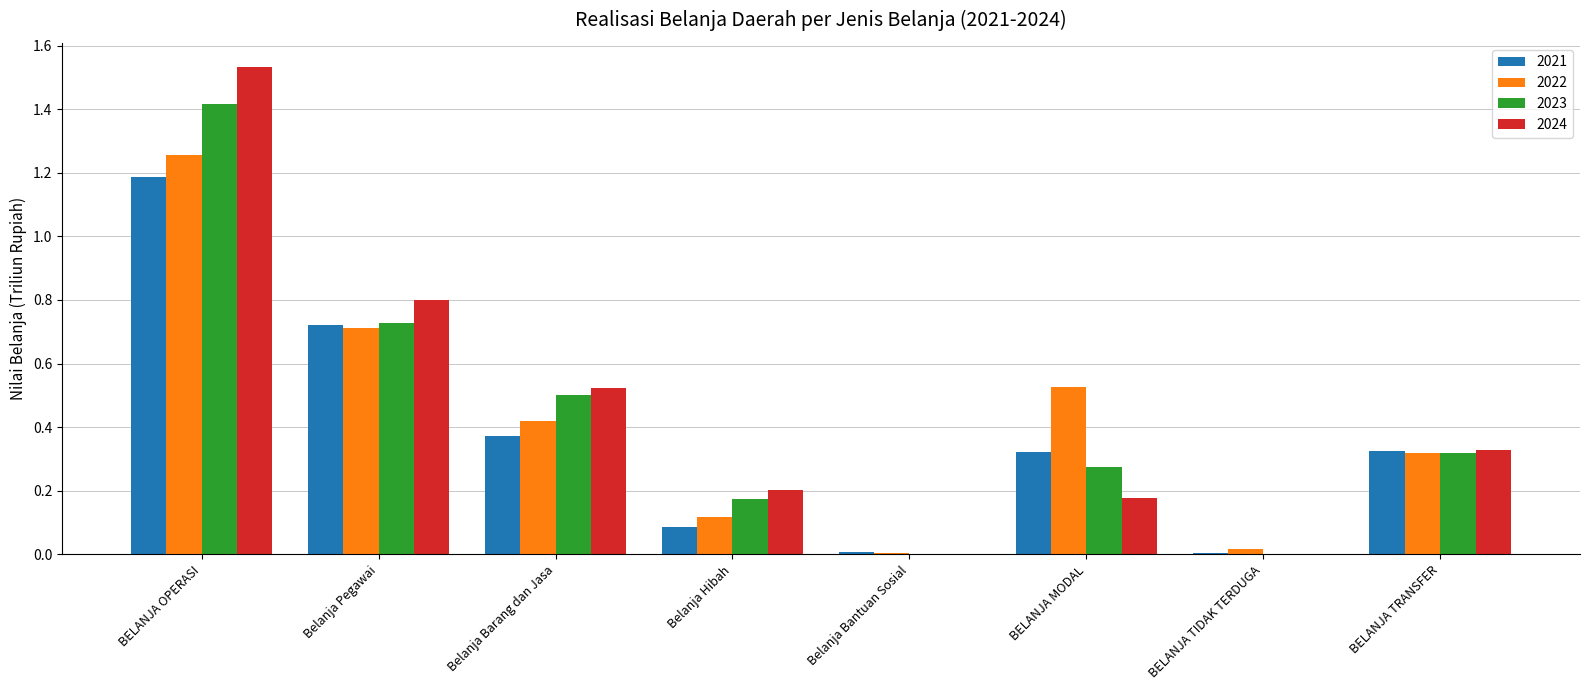

What is the sum of all 2022 values?

3.4